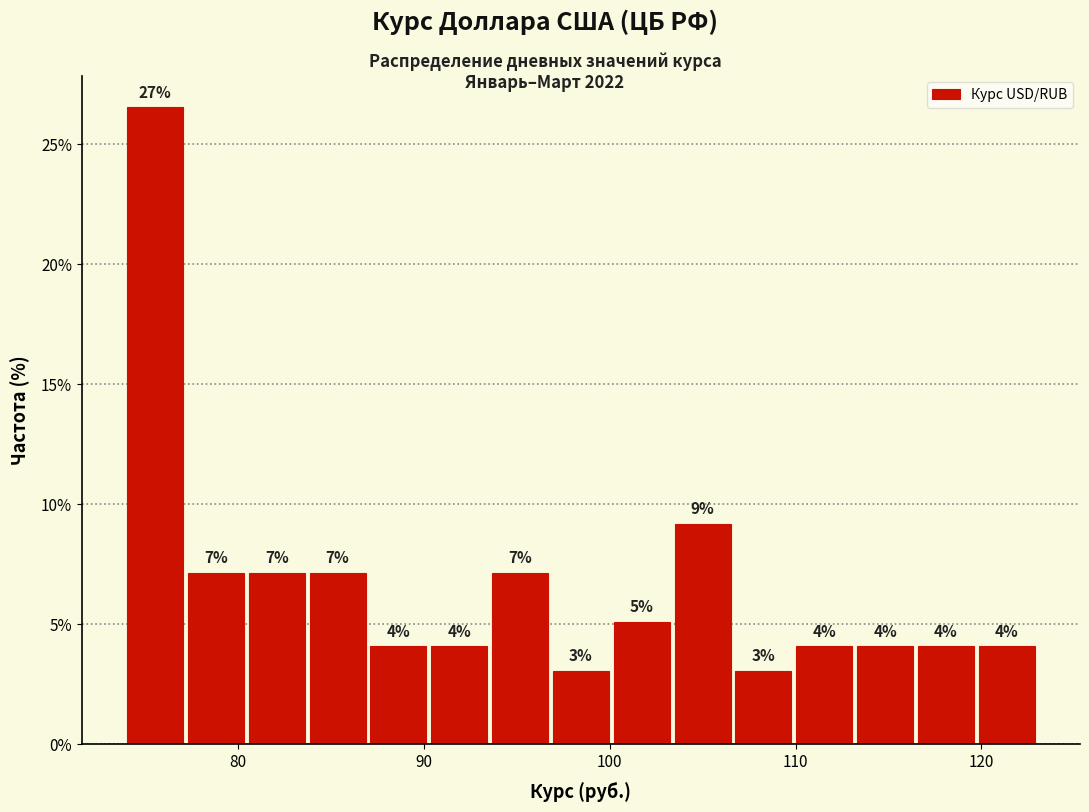

Around what value on the x-axis is the tallest bar? Give the approximate position of its centre, as read against the axis.

76